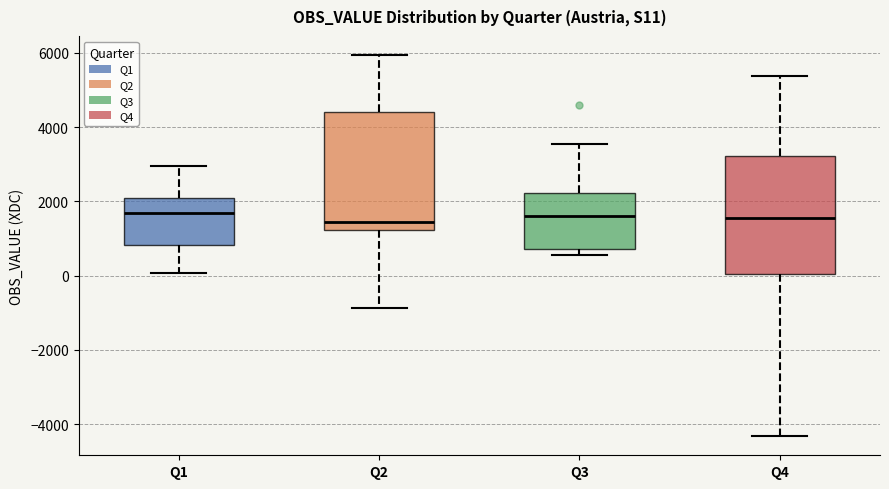

Reading left to right, read every box against the y-axis: the position of its median line, the range the box covers, and the ends of its whiskers. The values are not printed on the chart, so give them approximately, as read against the axis.

Q1: median 1600, box 800 to 2000, whiskers 0 to 3000
Q2: median 1400, box 1200 to 4400, whiskers -800 to 6000
Q3: median 1600, box 800 to 2200, whiskers 600 to 3600
Q4: median 1600, box 0 to 3200, whiskers -4400 to 5400